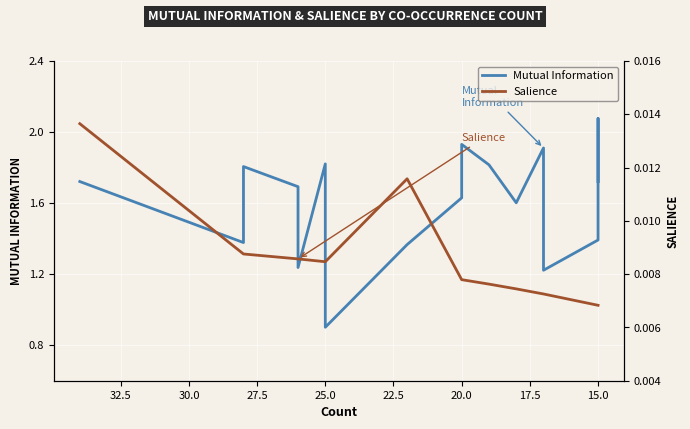

How many lines are shown in the chart?

2